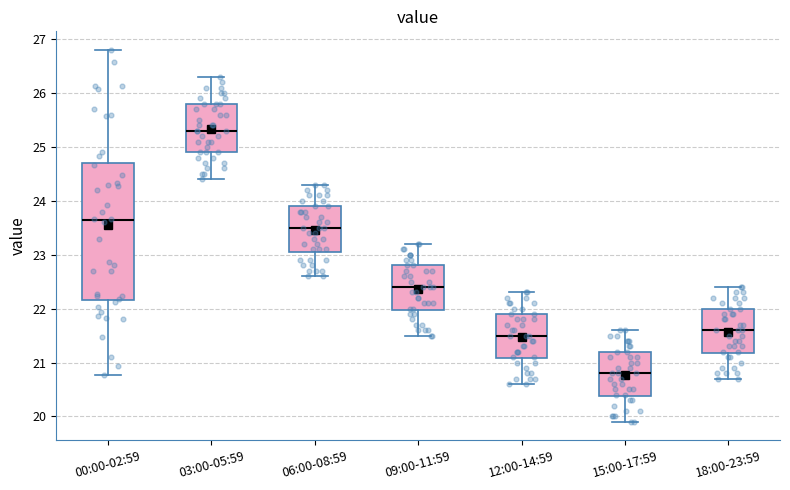

Which box is the tallest, from its lower edge to its upper edge?

00:00-02:59